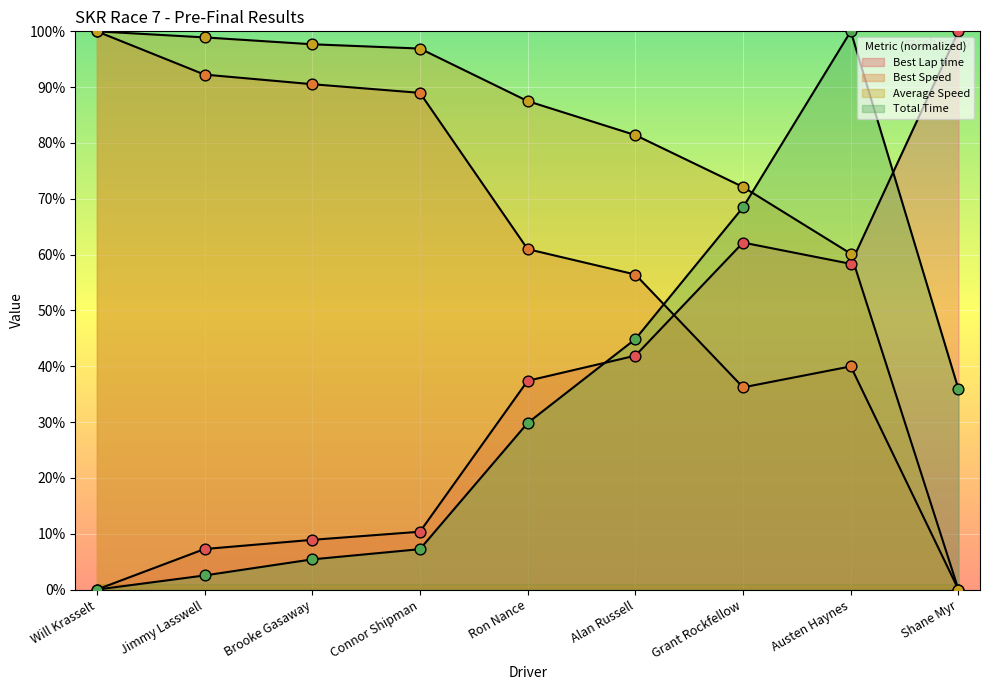

Which series reaches the maximum Y coordinate?

Best Lap time